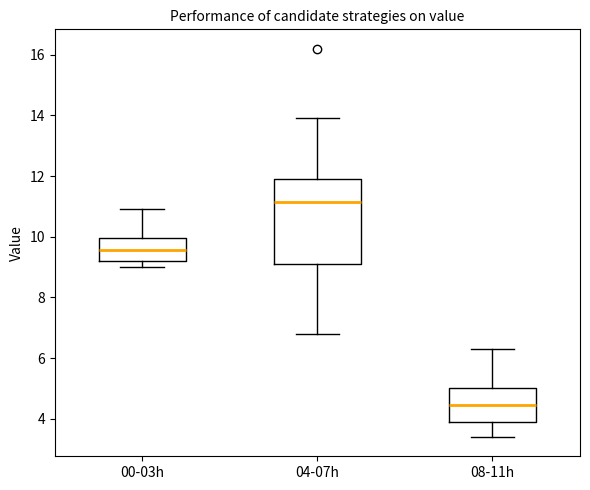

Where is the upper edge of the box for 00-03h on the y-axis? The values are not printed on the chart, so give them approximately, as read against the axis.

10.0